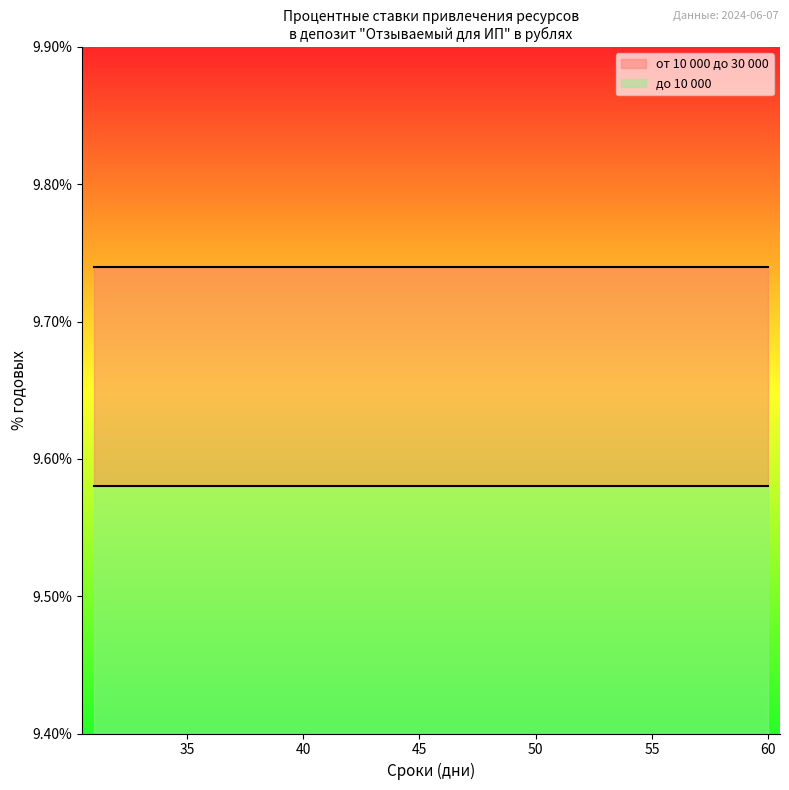

True or false: до 10 000 and от 10 000 до 30 000 intersect in this chart.

False